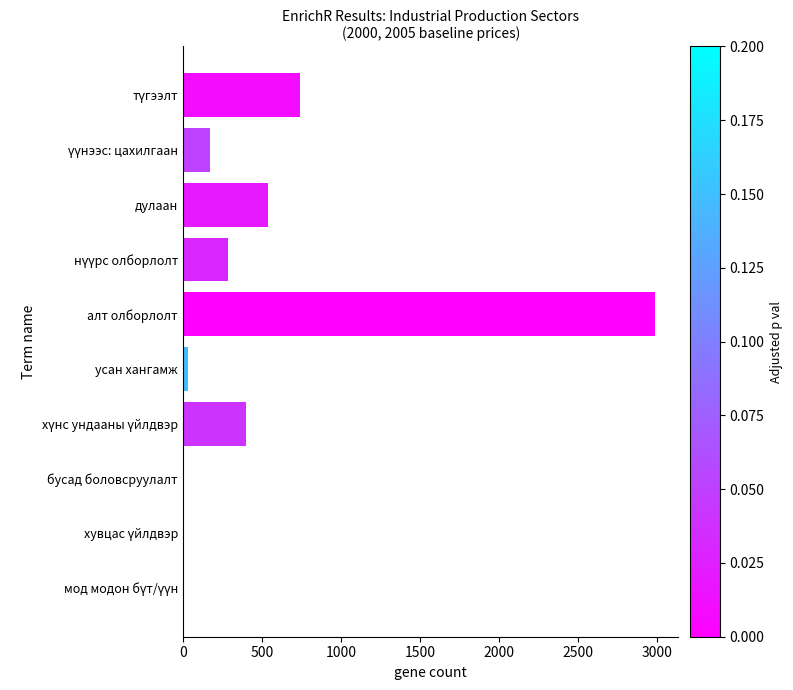

The value at дулаан is 540.7. True or false?

True